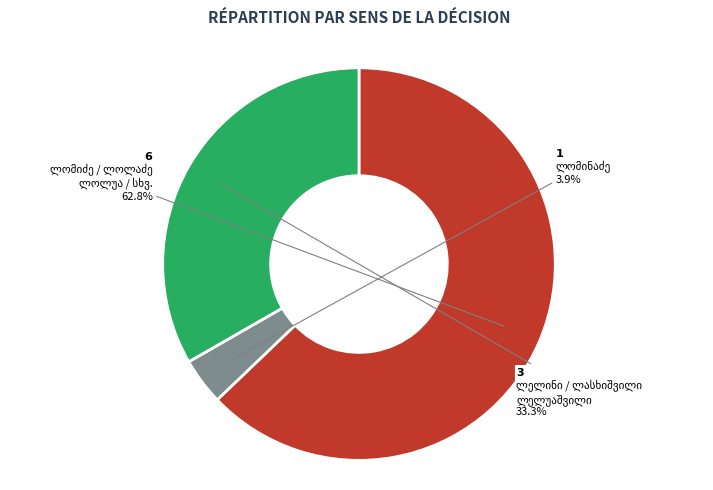

Is there a majority slice in this chart?

Yes